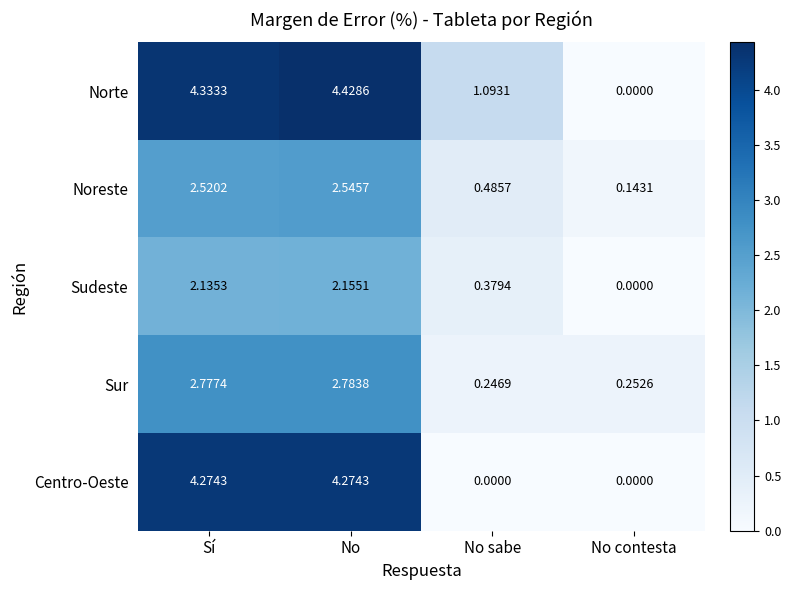

Is the value of Noreste at No sabe greater than the value of Sudeste at No sabe?

Yes